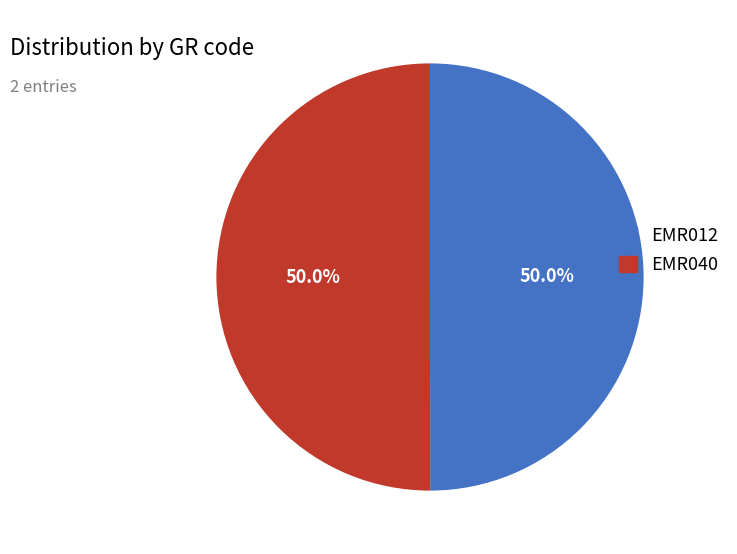

How many slices are in this pie chart?

2